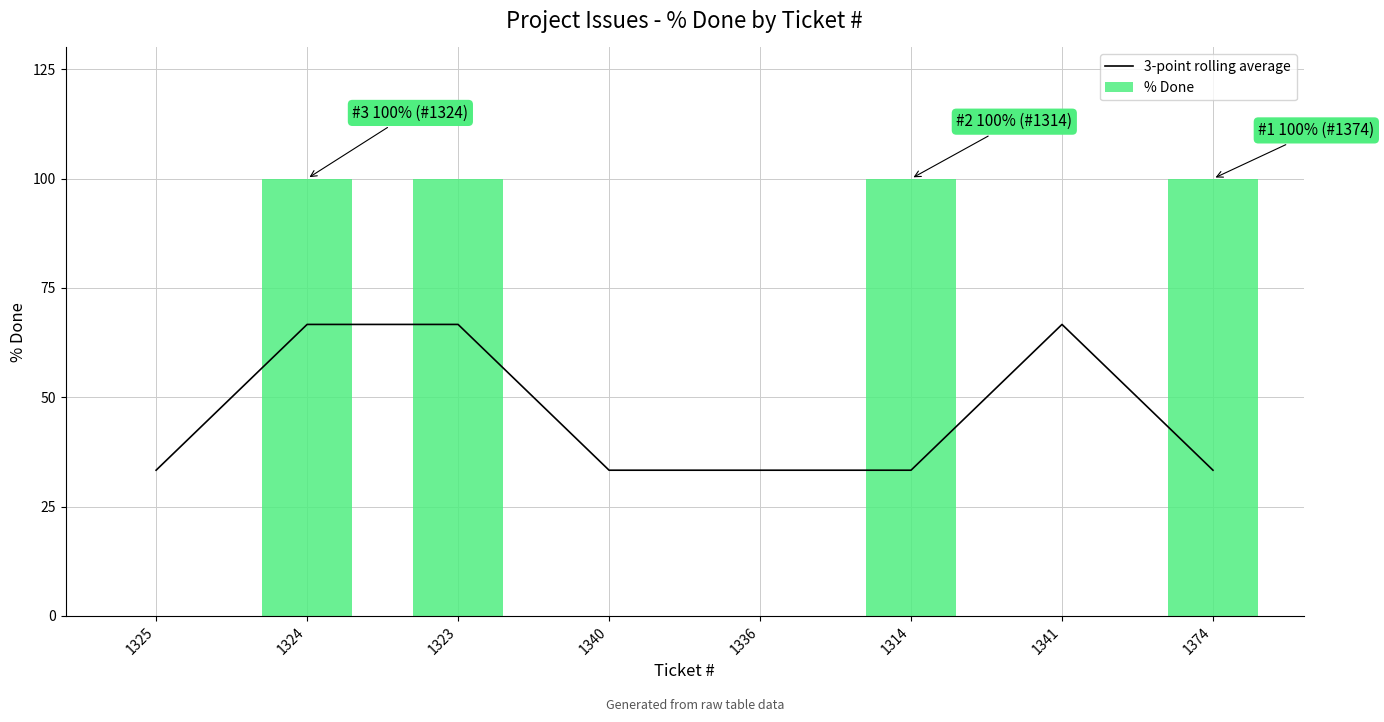

What is the sum of the % Done values at 1340 and 1314?

100